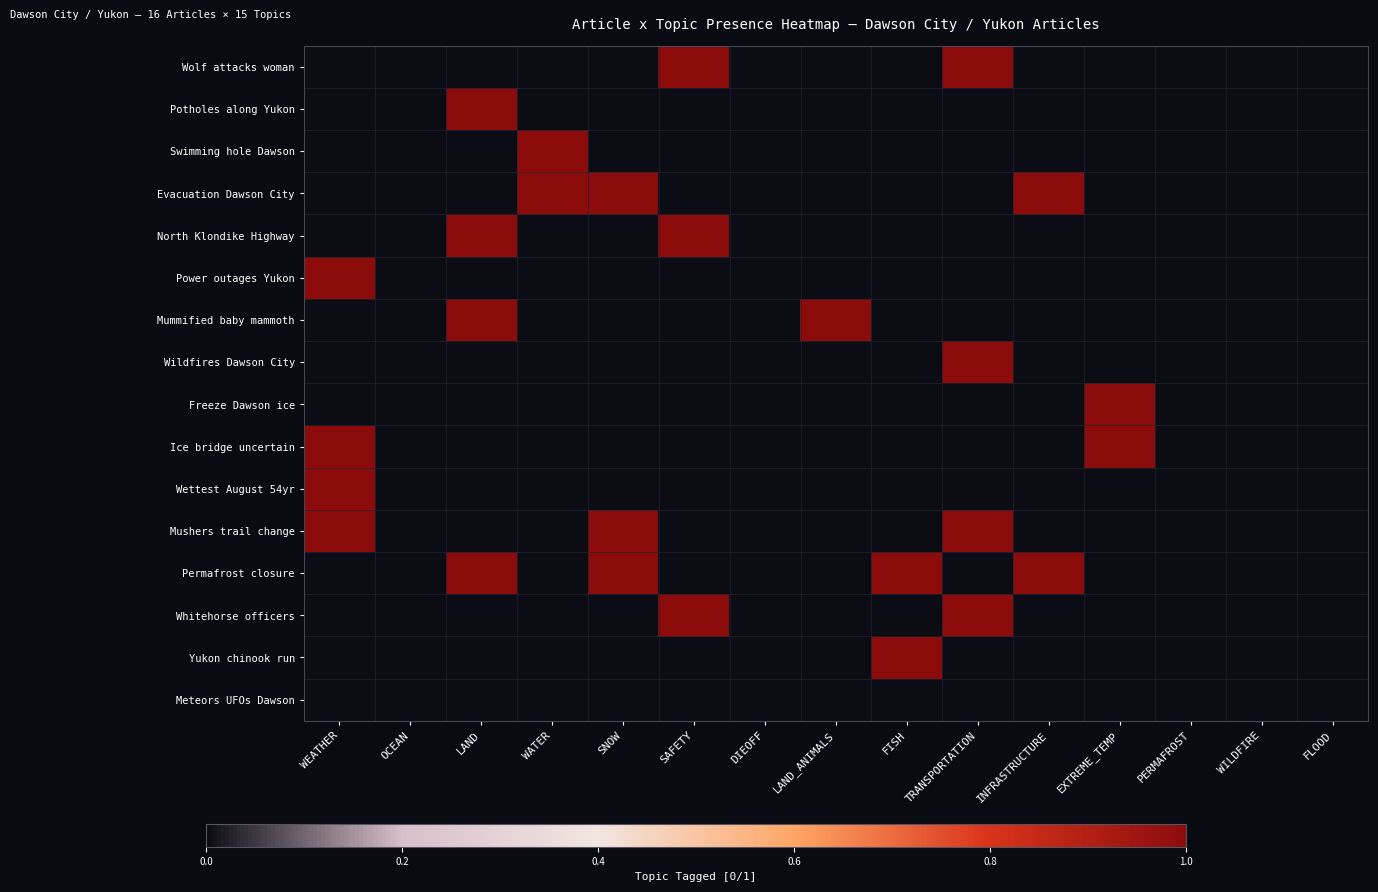

What is the greatest value displayed?

1